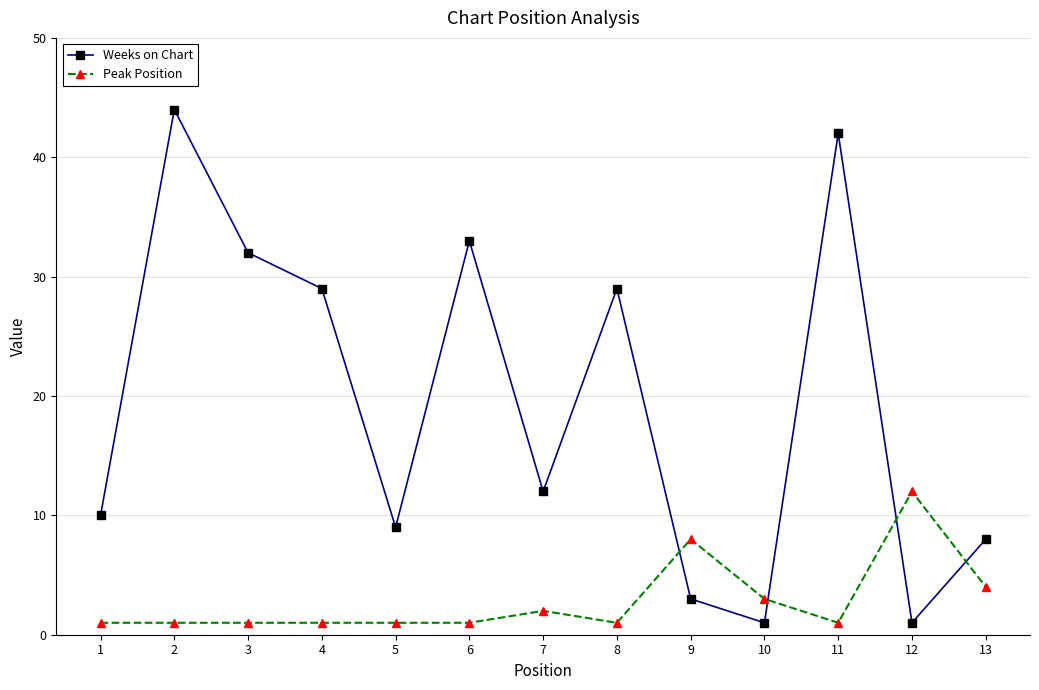

Reading left to right, transcribe all the data shown in this chart.

Weeks on Chart: 10	44	32	29	9	33	12	29	3	1	42	1	8
Peak Position: 1	1	1	1	1	1	2	1	8	3	1	12	4